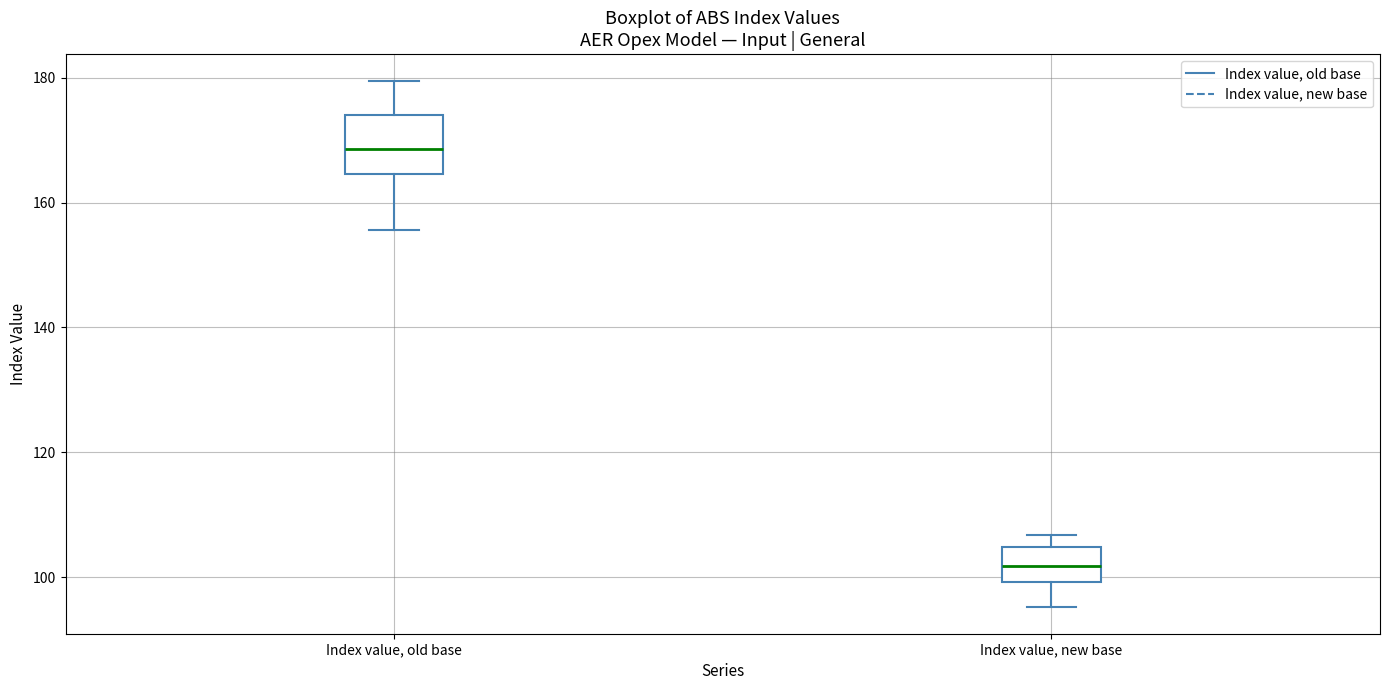

Which box's median line is the highest?

Index value, old base